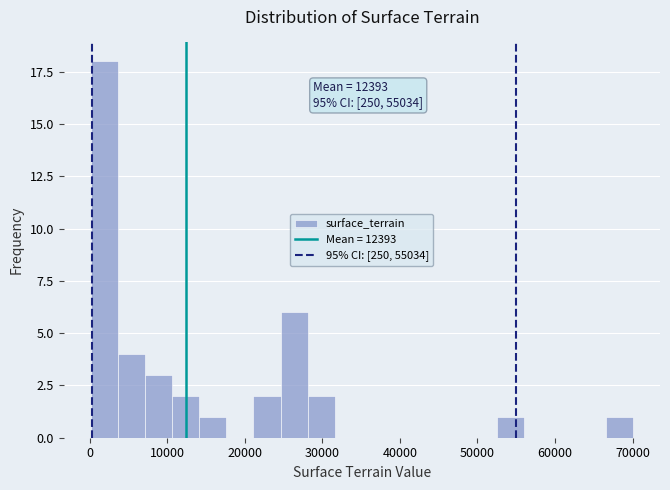

Around what value on the x-axis is the tallest bar? Give the approximate position of its centre, as read against the axis.

2000